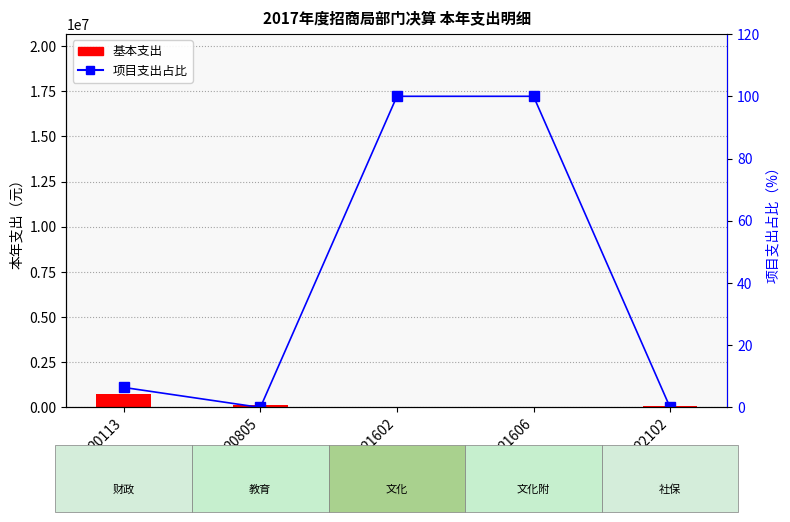

What is the total value across all series at 21606?

100.0